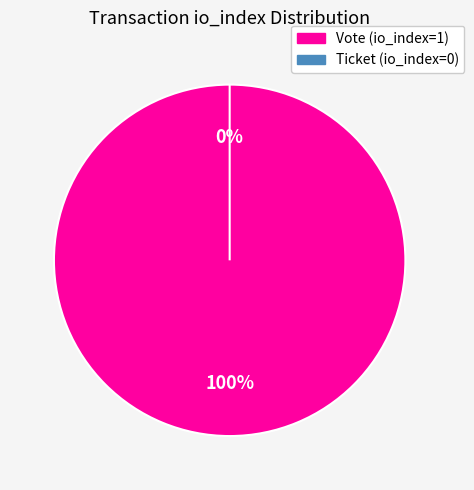

Which category has the smallest portion of the pie?

Ticket (io_index=0)